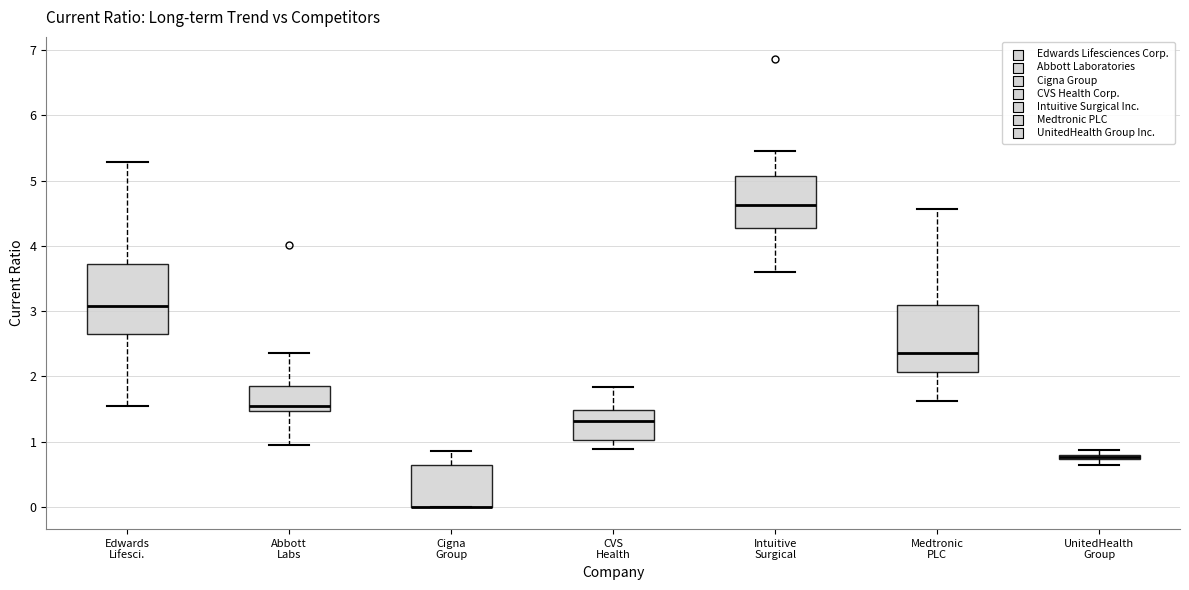

Where does the upper whisker of the box for CVS Health end on the y-axis? The values are not printed on the chart, so give them approximately, as read against the axis.

1.8